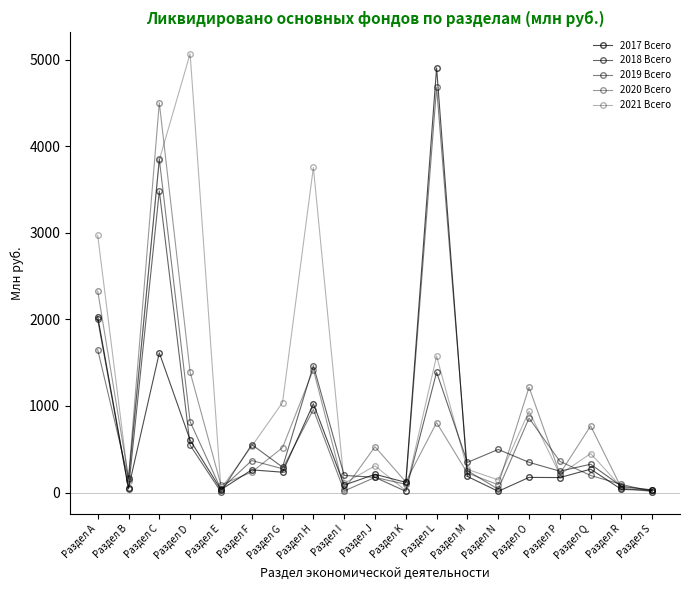

Reading left to right, extract all data points from this chart.

2017 Всего: Раздел А=2033	Раздел B=52	Раздел C=1614	Раздел D=606	Раздел E=33	Раздел F=262	Раздел G=235	Раздел H=1026	Раздел I=86	Раздел J=211	Раздел K=118	Раздел L=4906	Раздел M=186	Раздел N=14	Раздел O=175	Раздел P=173	Раздел Q=270	Раздел R=36	Раздел S=26
2018 Всего: Раздел А=2001	Раздел B=41	Раздел C=3484	Раздел D=547	Раздел E=8	Раздел F=554	Раздел G=293	Раздел H=1467	Раздел I=198	Раздел J=176	Раздел K=14	Раздел L=1390	Раздел M=348	Раздел N=498	Раздел O=349	Раздел P=247	Раздел Q=327	Раздел R=72	Раздел S=30
2019 Всего: Раздел А=1650	Раздел B=154	Раздел C=3850	Раздел D=818	Раздел E=39	Раздел F=370	Раздел G=275	Раздел H=959	Раздел I=18	Раздел J=175	Раздел K=95	Раздел L=4681	Раздел M=253	Раздел N=38	Раздел O=860	Раздел P=361	Раздел Q=197	Раздел R=94	Раздел S=12
2020 Всего: Раздел А=2329	Раздел B=170	Раздел C=4503	Раздел D=1391	Раздел E=88	Раздел F=236	Раздел G=519	Раздел H=1421	Раздел I=36	Раздел J=529	Раздел K=123	Раздел L=808	Раздел M=225	Раздел N=90	Раздел O=1217	Раздел P=217	Раздел Q=770	Раздел R=52	Раздел S=11
2021 Всего: Раздел А=2972	Раздел B=134	Раздел C=3843	Раздел D=5069	Раздел E=45	Раздел F=535	Раздел G=1040	Раздел H=3755	Раздел I=106	Раздел J=308	Раздел K=22	Раздел L=1577	Раздел M=268	Раздел N=146	Раздел O=940	Раздел P=208	Раздел Q=451	Раздел R=62	Раздел S=29